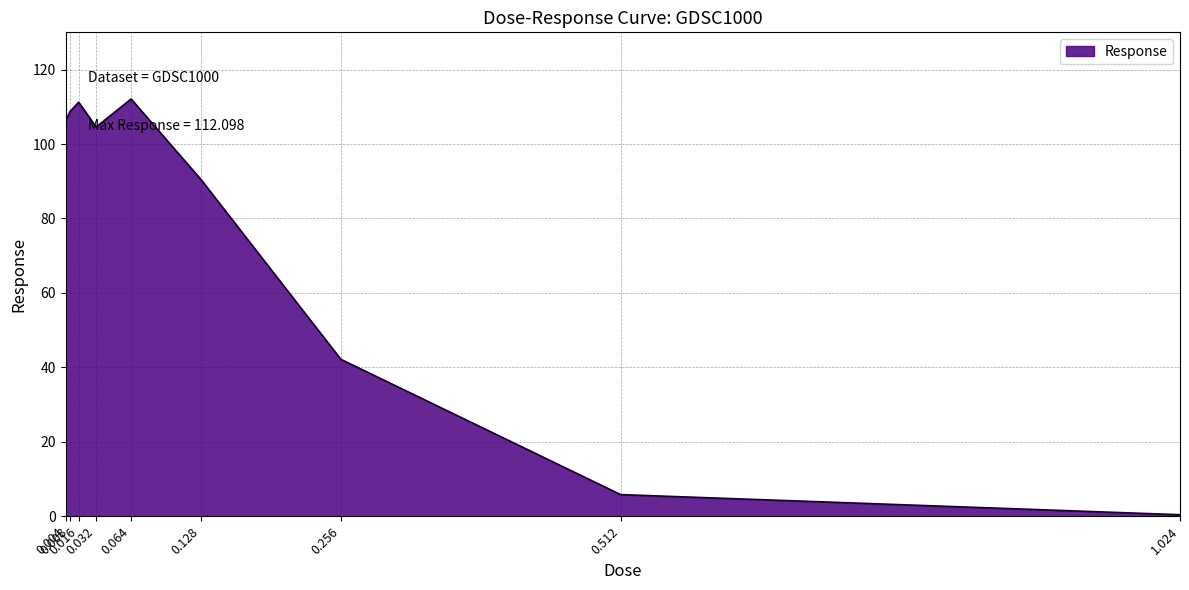

How many lines are shown in the chart?

1